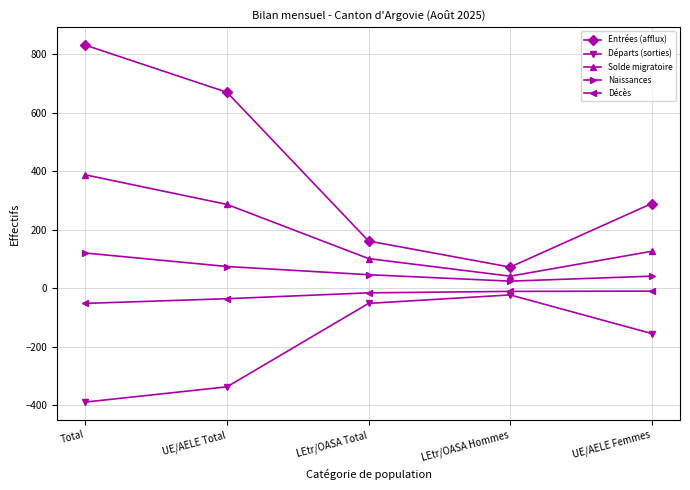

How many lines are shown in the chart?

5